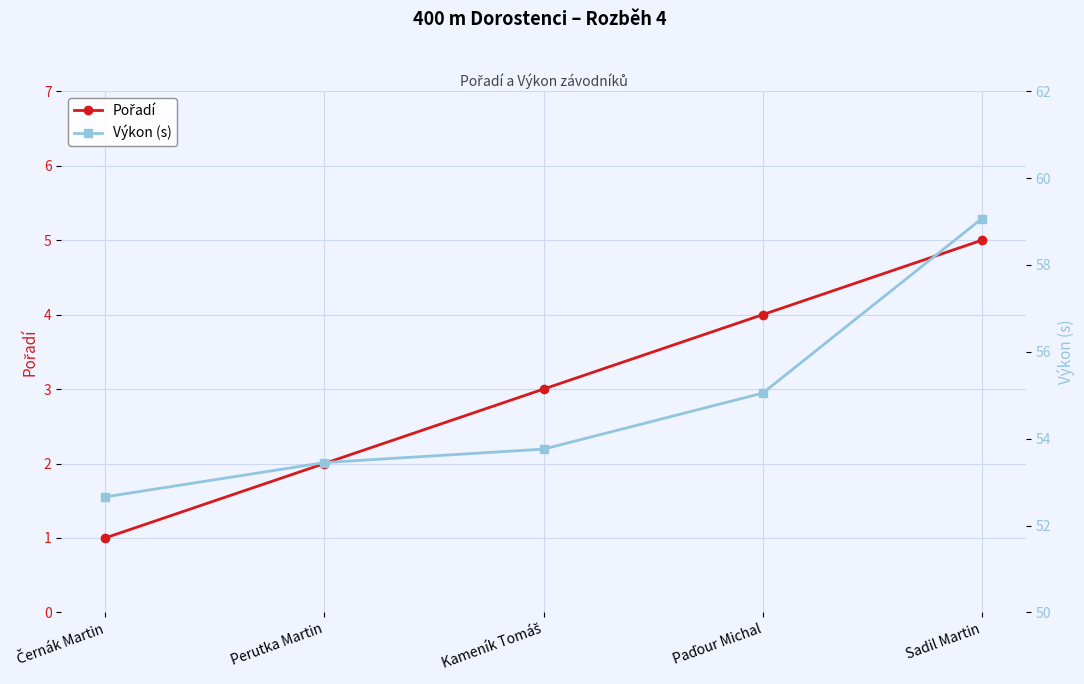

Is it true that Výkon (s) equals 59.1 at Sadil Martin?

True